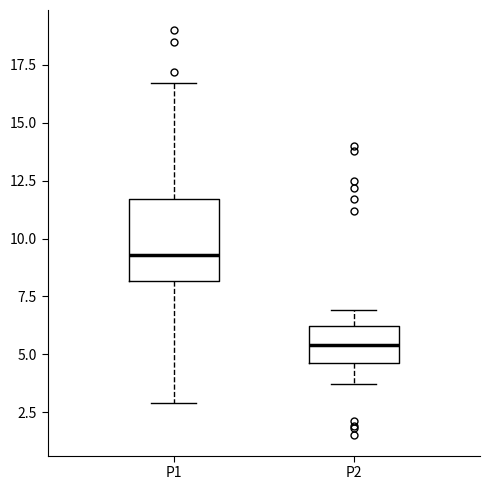

Reading left to right, read every box against the y-axis: the position of its median line, the range the box covers, and the ends of its whiskers. The values are not printed on the chart, so give them approximately, as read against the axis.

P1: median 9.5, box 8.0 to 11.5, whiskers 3.0 to 16.5
P2: median 5.5, box 4.5 to 6.0, whiskers 3.5 to 7.0